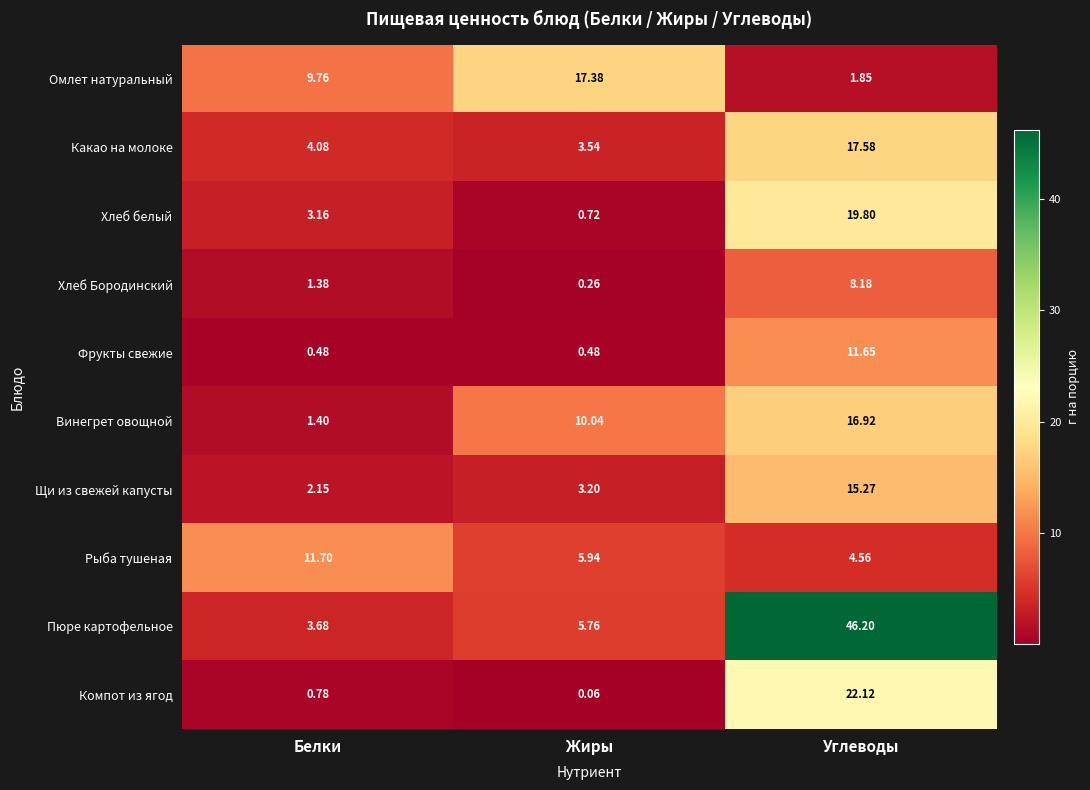

Which series has the largest range (max minus min)?

Пюре картофельное